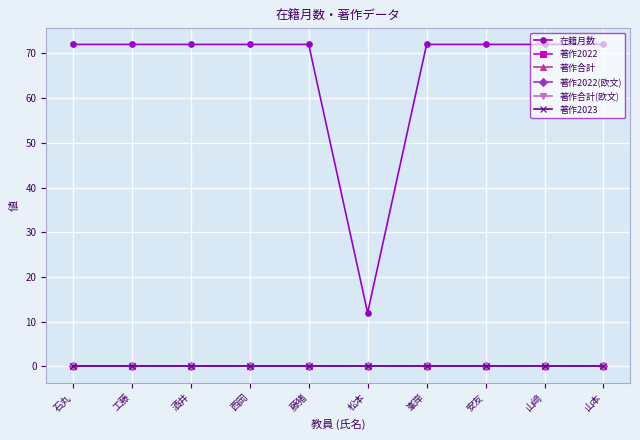

The value of 著作合計 at 藤猪 is 0. True or false?

True